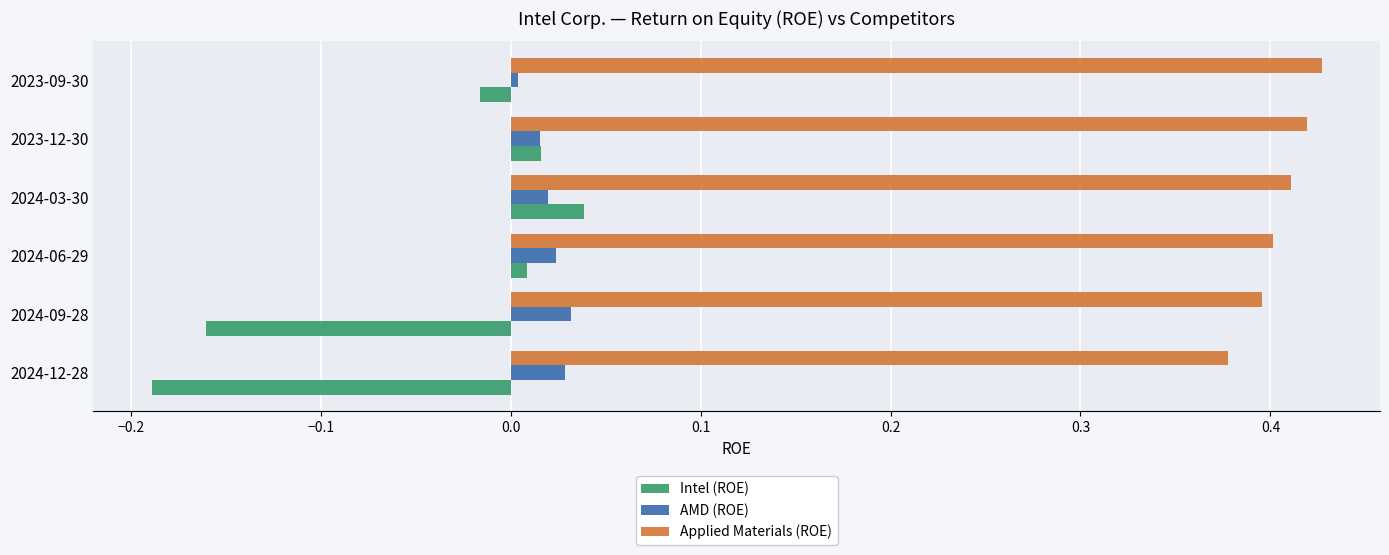

What are all the series names shown in the legend?

Intel (ROE), AMD (ROE), Applied Materials (ROE)